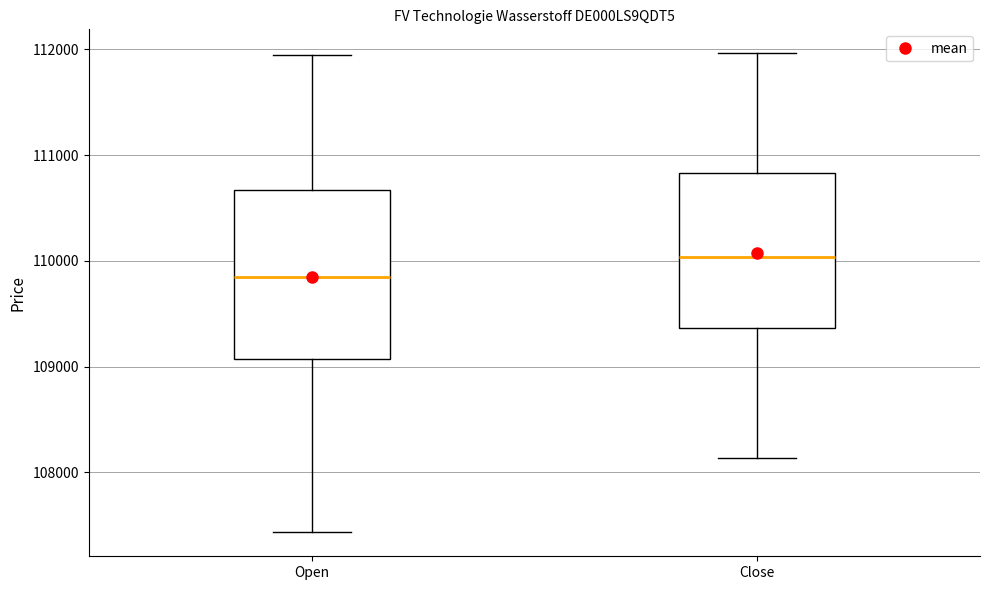

Where does the lower whisker of the box for Open end on the y-axis? The values are not printed on the chart, so give them approximately, as read against the axis.

107400